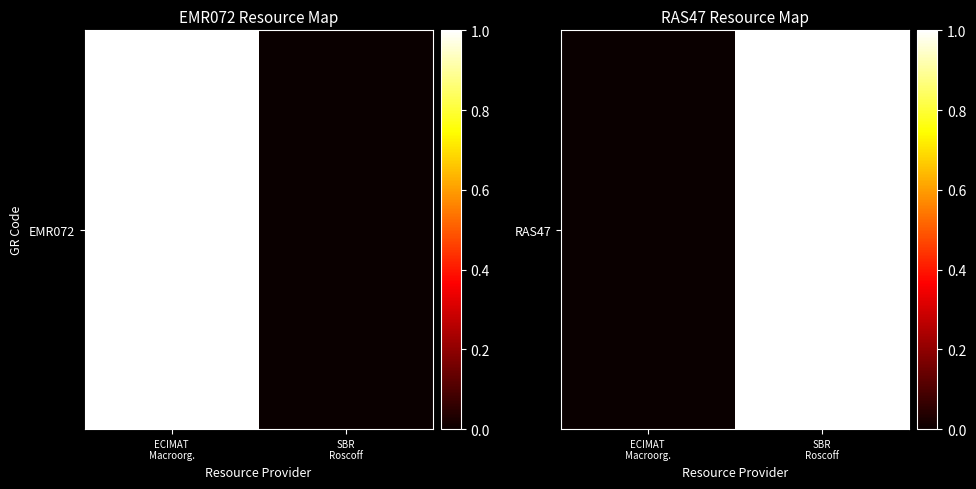

Rank the categories by value from highest to lowest.

SBR
Roscoff, ECIMAT
Macroorg.